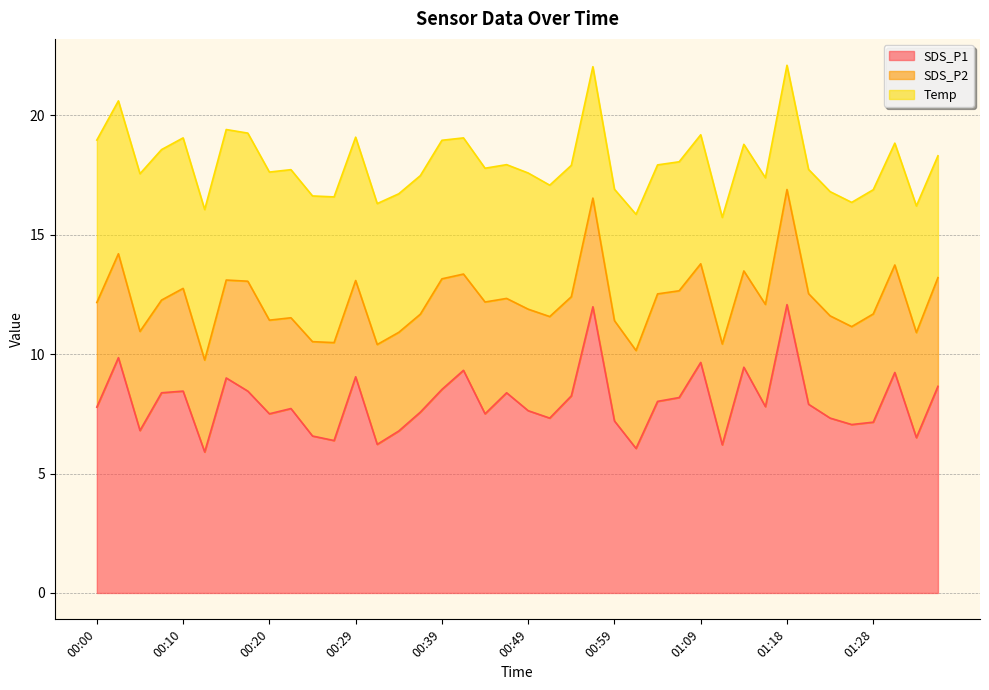

Is the value of Temp at 01:35 greater than the value of SDS_P2 at 01:09?

Yes